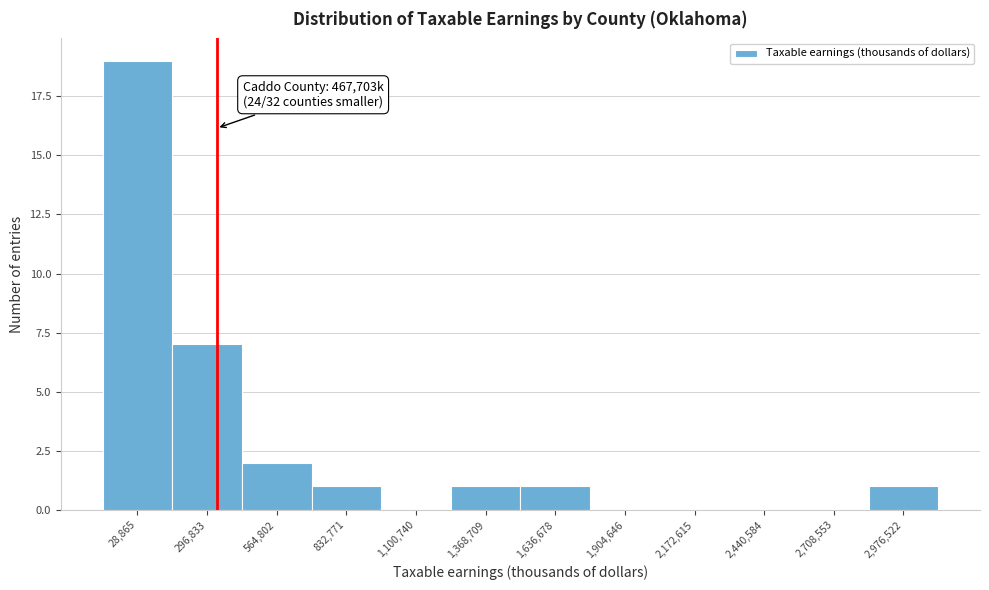

Reading left to right, list all the values displayed in this chart.

28,865=19	296,833=7	564,802=2	832,771=1	1,100,740=0	1,368,709=1	1,636,678=1	1,904,646=0	2,172,615=0	2,440,584=0	2,708,553=0	2,976,522=1